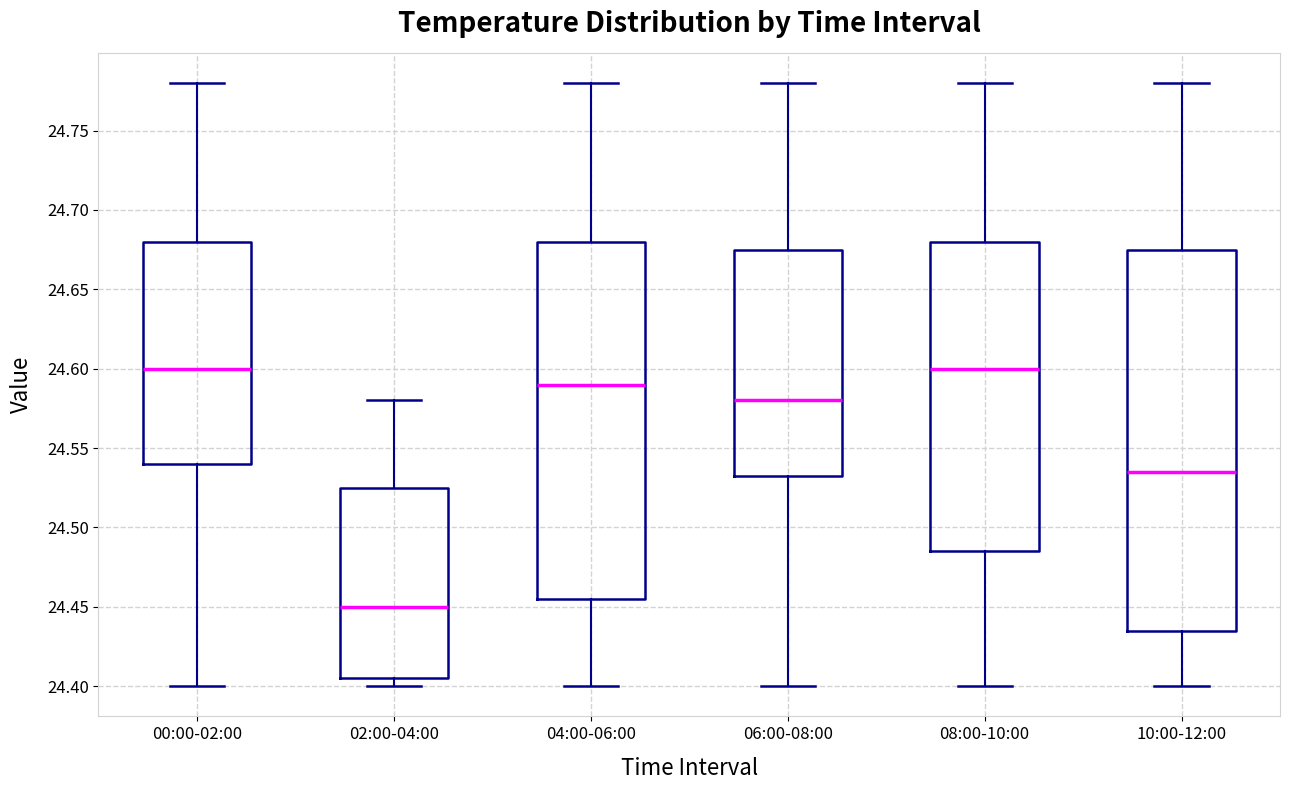

Which box is the tallest, from its lower edge to its upper edge?

10:00-12:00